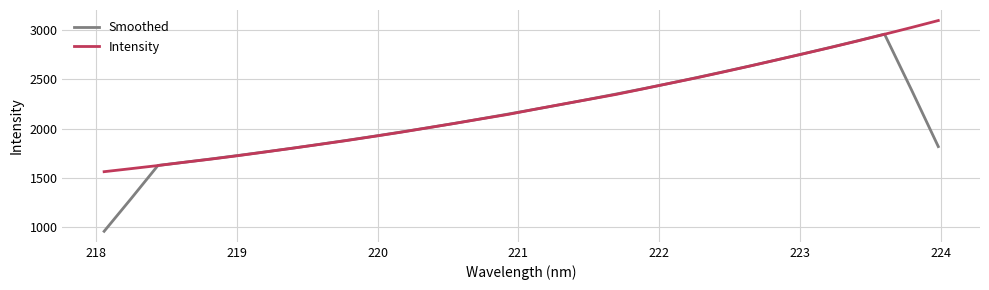

What are all the series names shown in the legend?

Smoothed, Intensity